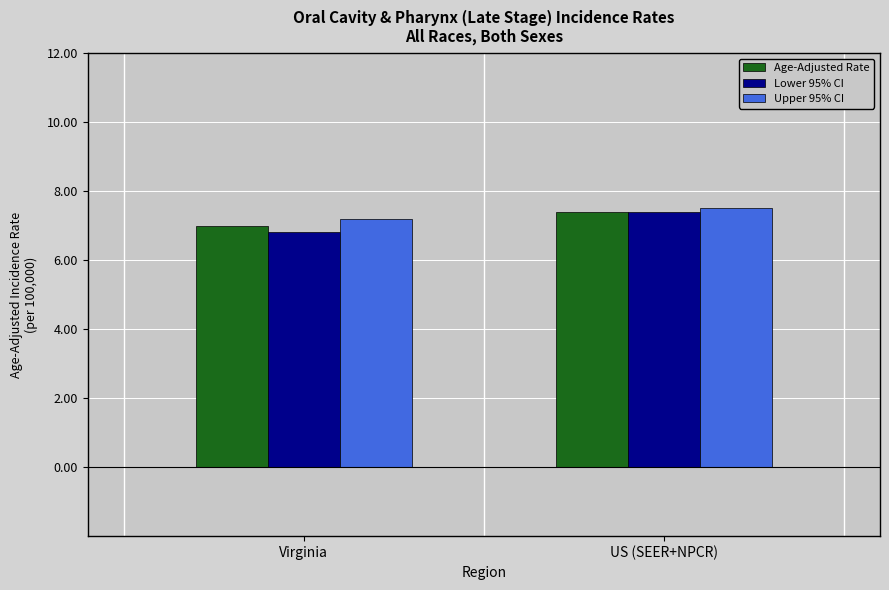

What is the difference between the Age-Adjusted Rate values at Virginia and US (SEER+NPCR)?

0.4